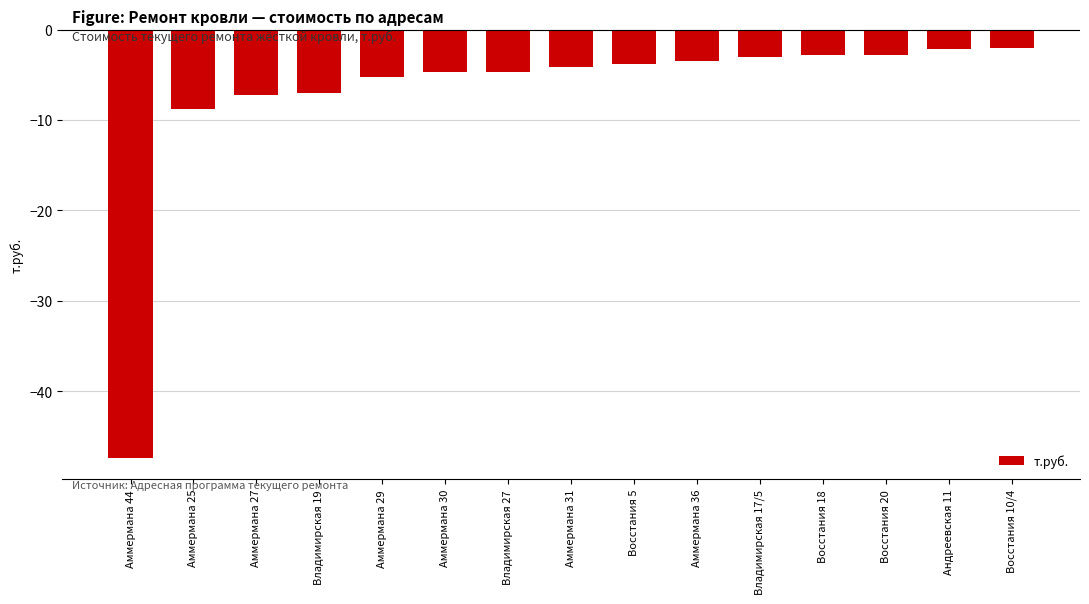

What is the change in value from Аммермана 29 to Восстания 18?

+2.5